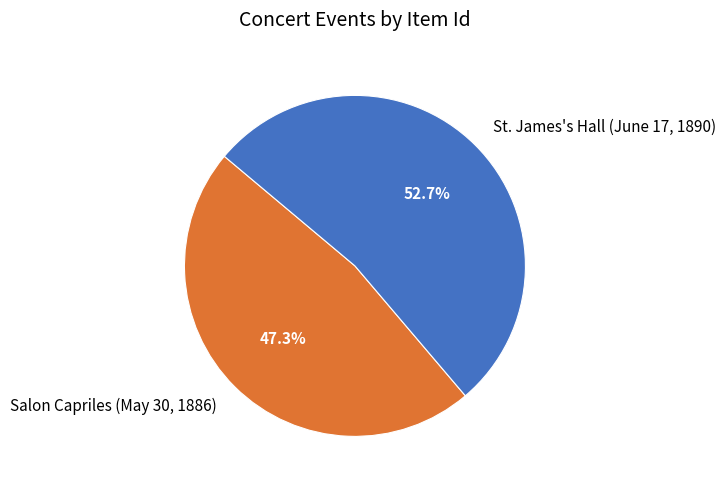

What is the majority slice?

St. James's Hall (June 17, 1890)